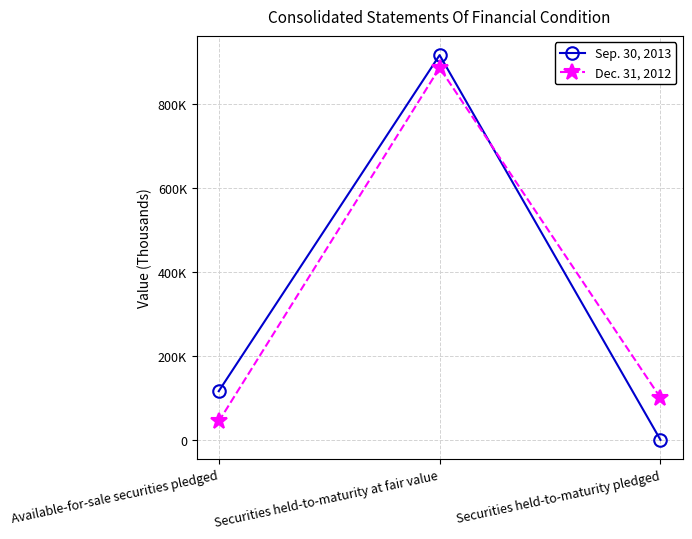

Reading right to left, transcribe all the data shown in this chart.

Sep. 30, 2013: Securities held-to-maturity pledged=0	Securities held-to-maturity at fair value=917016	Available-for-sale securities pledged=116117
Dec. 31, 2012: Securities held-to-maturity pledged=100282	Securities held-to-maturity at fair value=886774	Available-for-sale securities pledged=43942